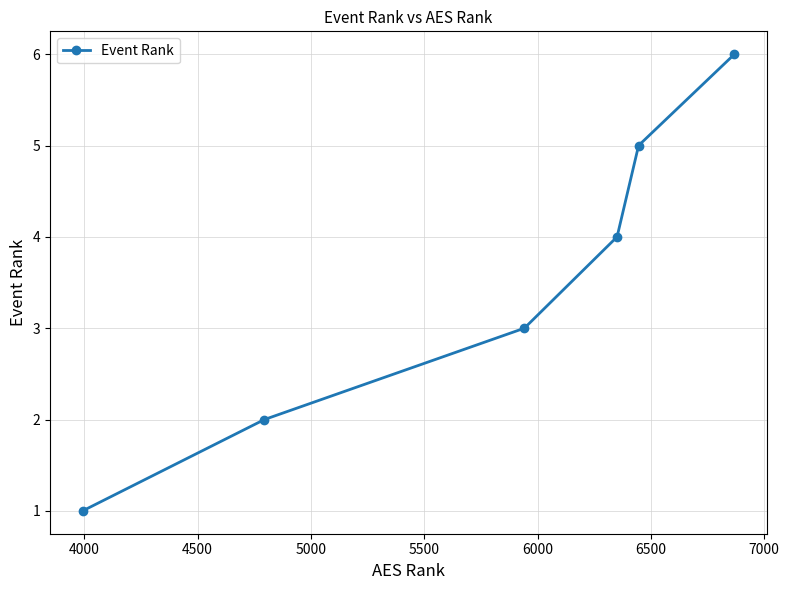

What is the difference between the second highest and minimum values?

4